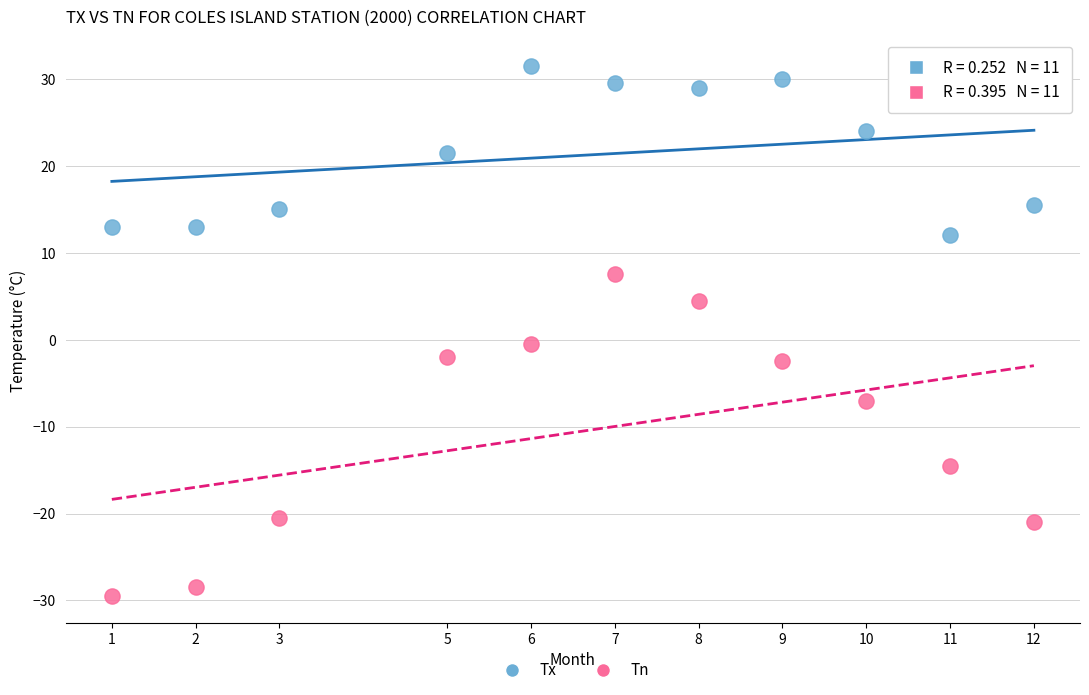

What is the X range (max minus min) for the scatter plot?

11.0